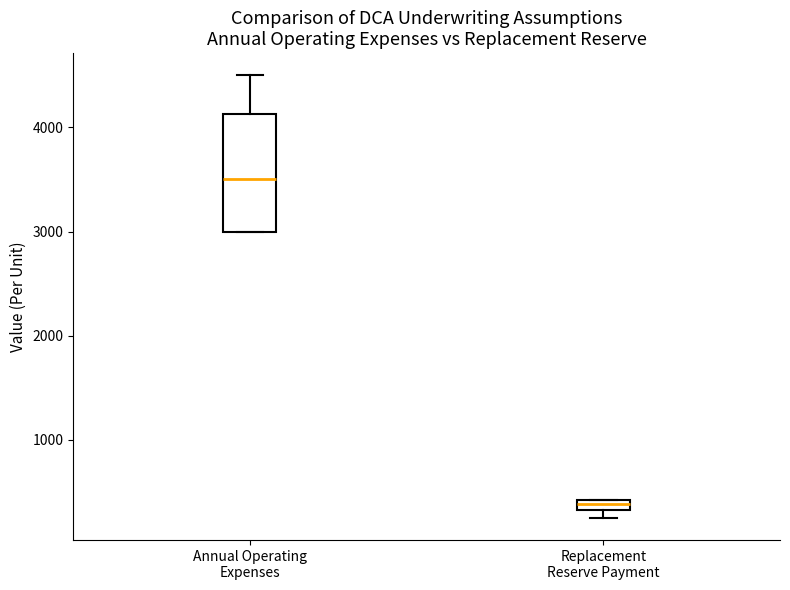

Where is the upper edge of the box for Replacement Reserve Payment on the y-axis? The values are not printed on the chart, so give them approximately, as read against the axis.

400